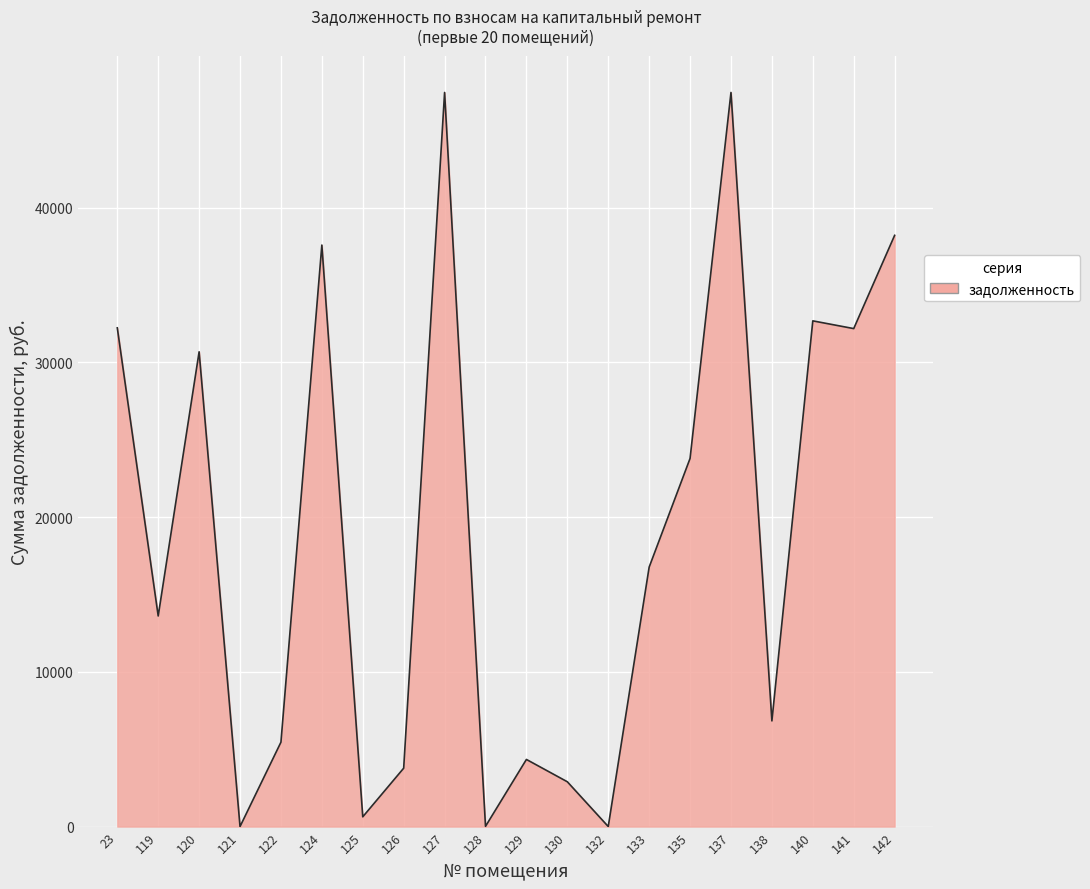

What is the maximum value shown in the chart?

47454.2